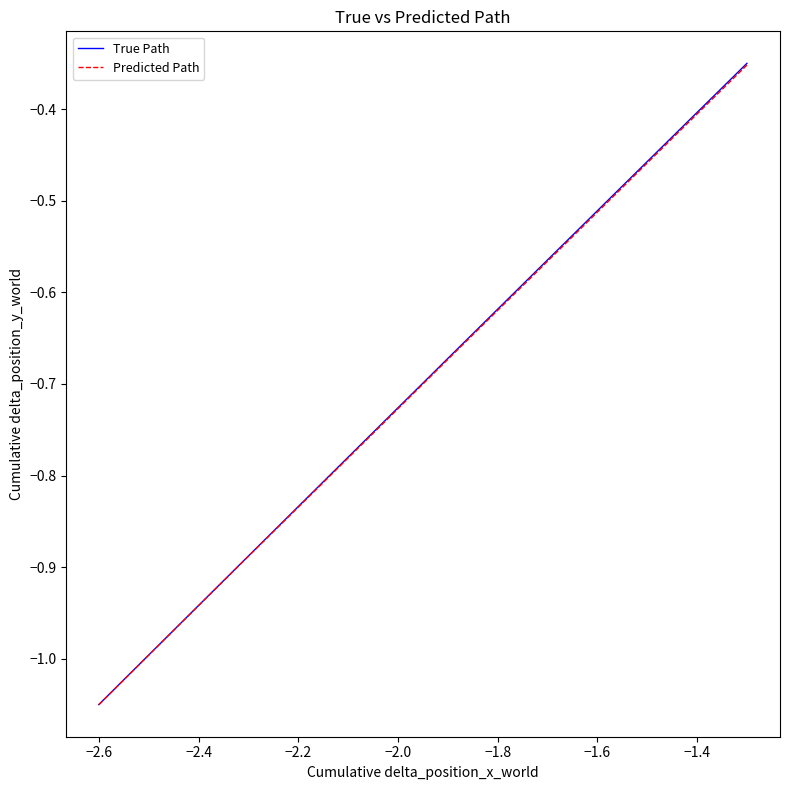

List the series in order of their overall mean, highest first.

True Path, Predicted Path